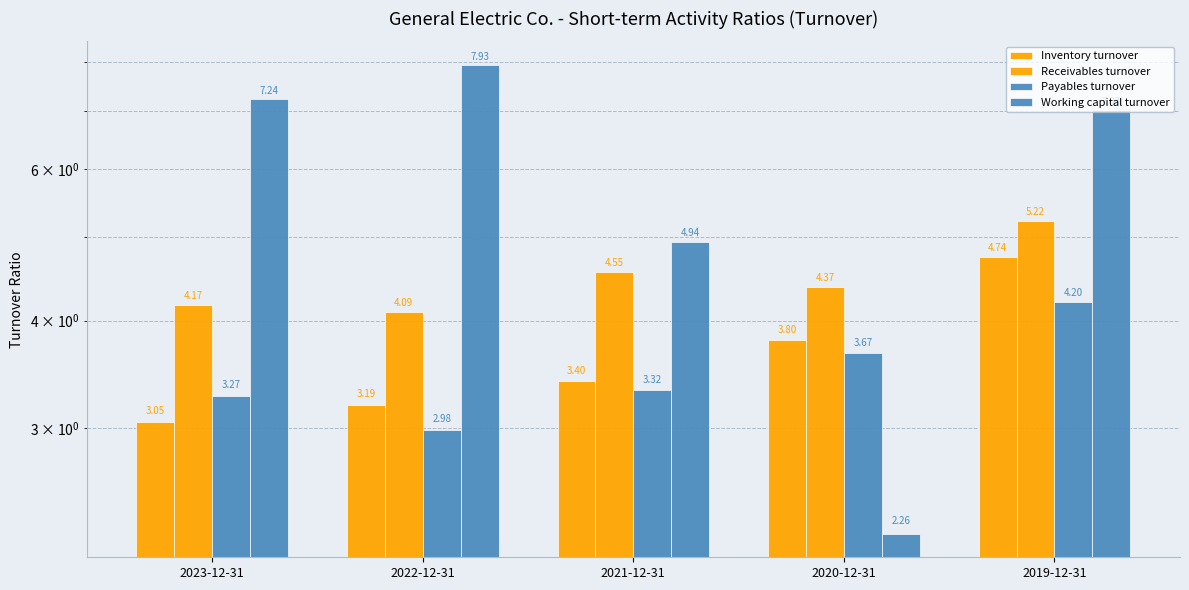

Is it true that Inventory turnover equals 5.4 at 2022-12-31?

False